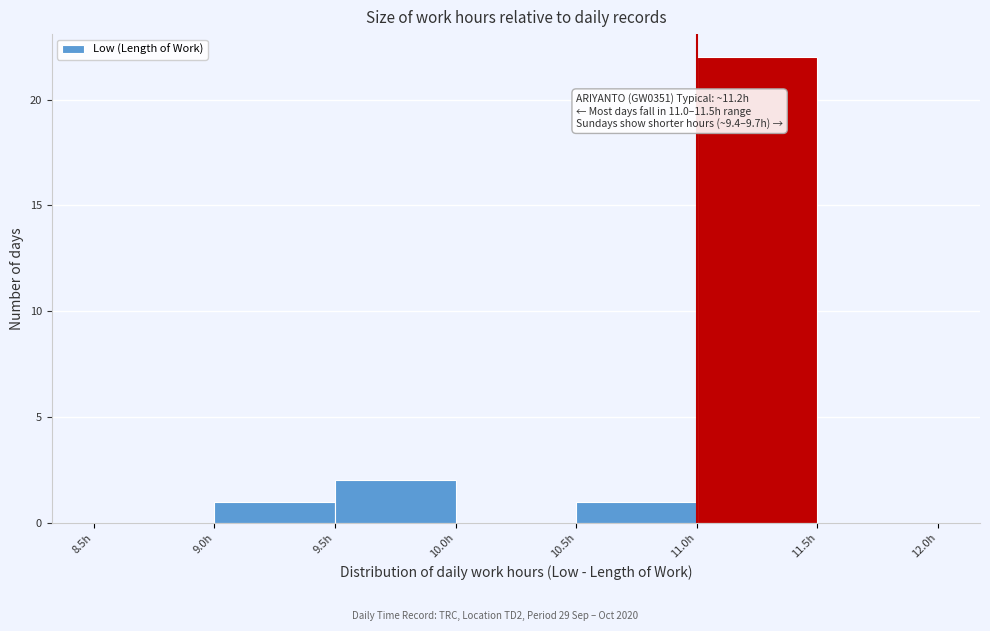

Which range on the x-axis has the tallest bar?

11.0 to 11.5